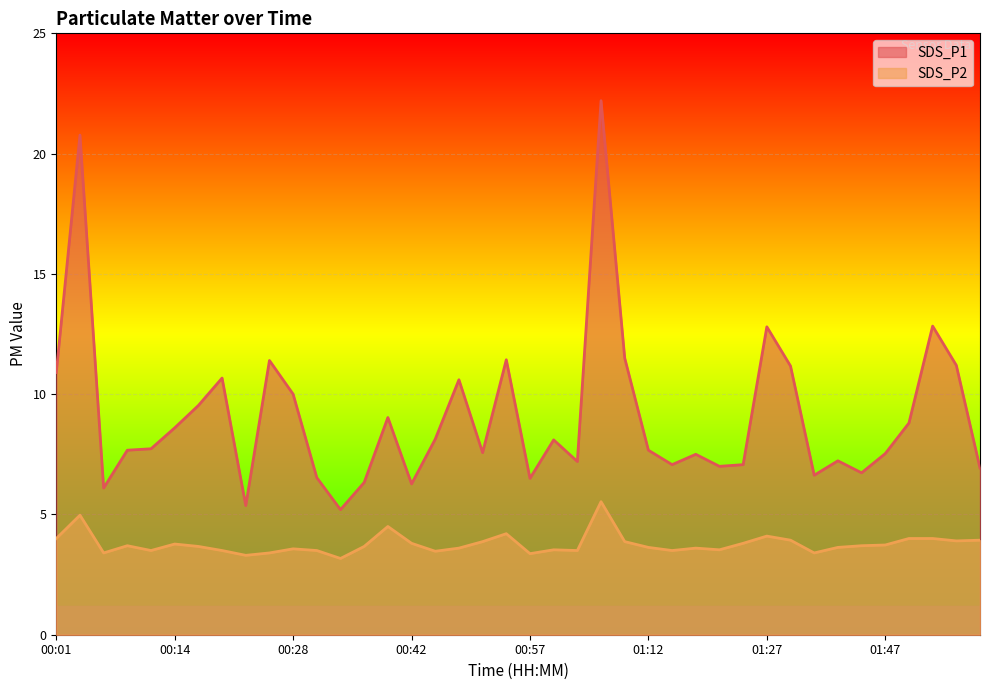

How many lines are shown in the chart?

2